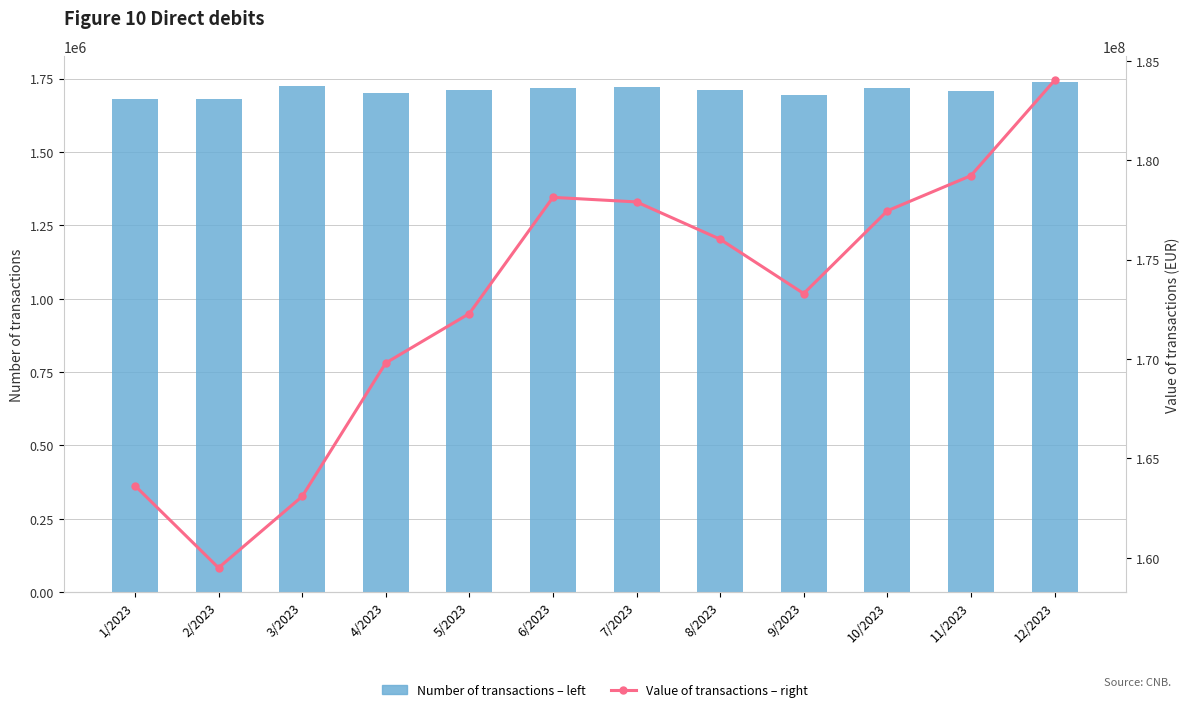

The Value of transactions – right series shows 41748696 at 1/2023. True or false?

False